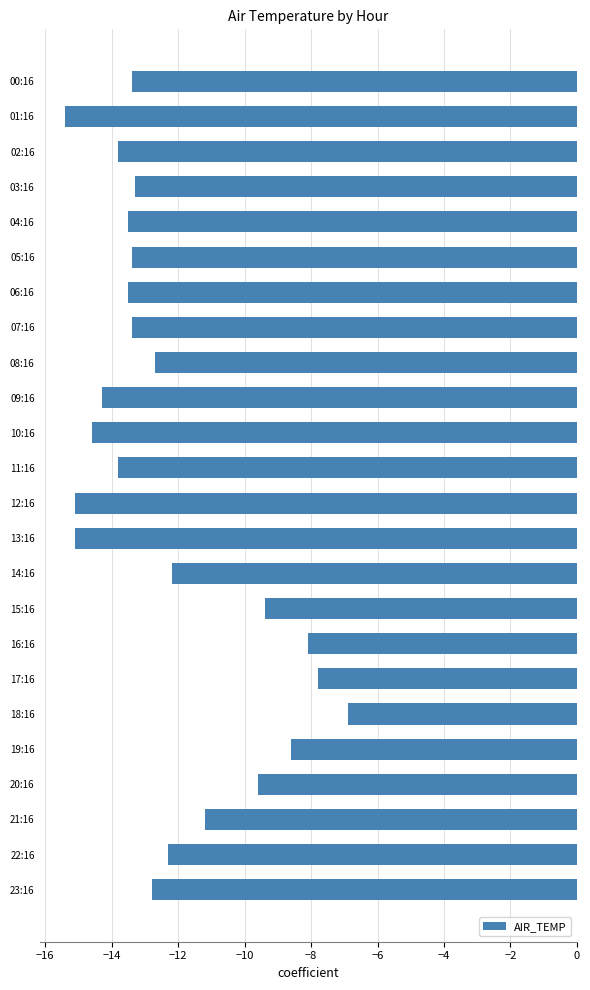

What is the difference between the second highest and minimum values?

7.6